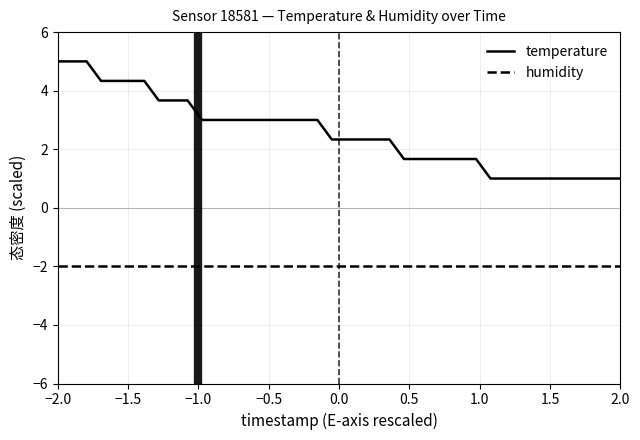

Which series has the largest total across all categories?

temperature